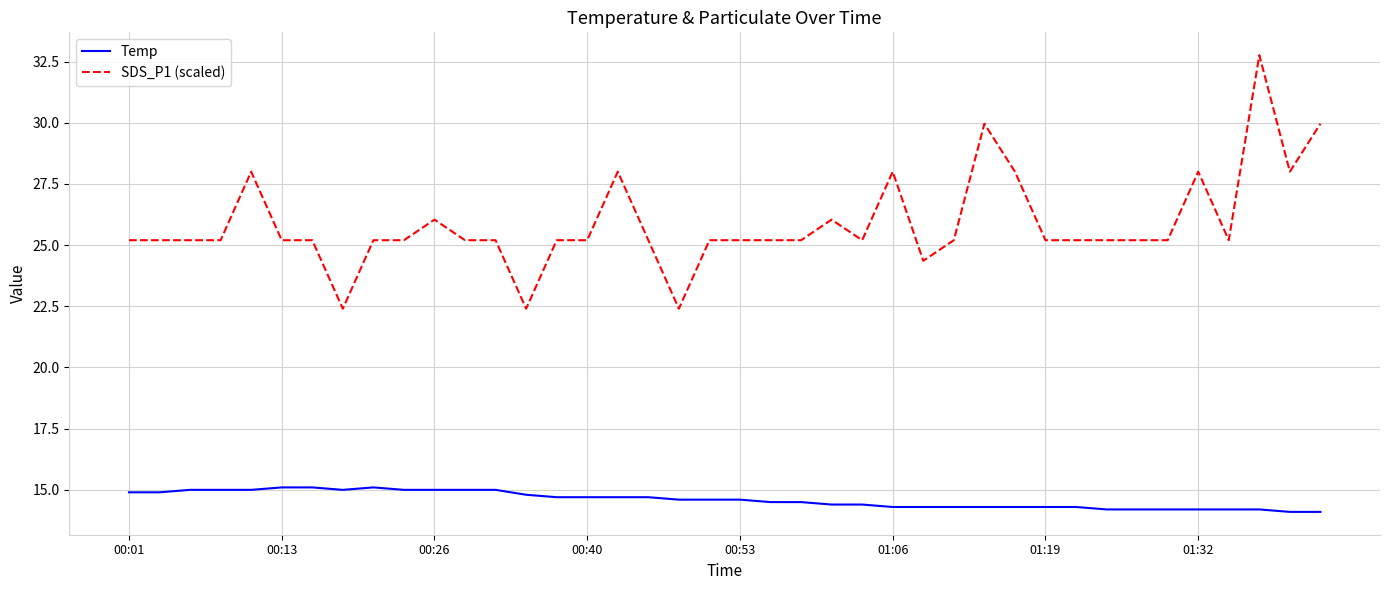

What is the smallest value displayed?

14.1